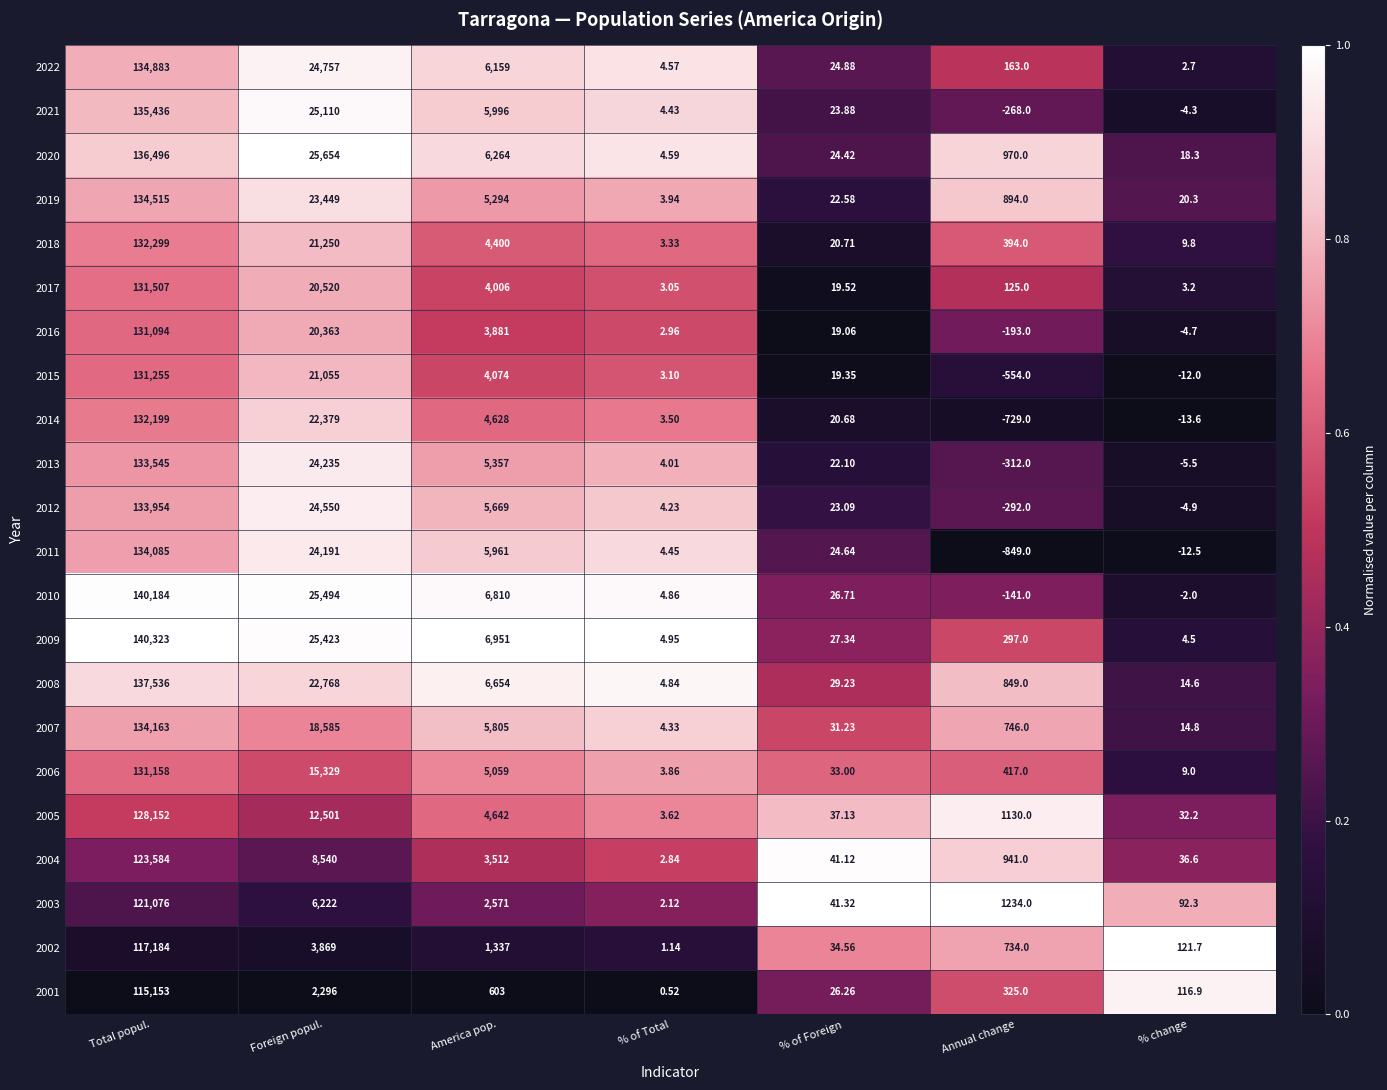

Where does the 2021 series first go above 23?

Total popul.